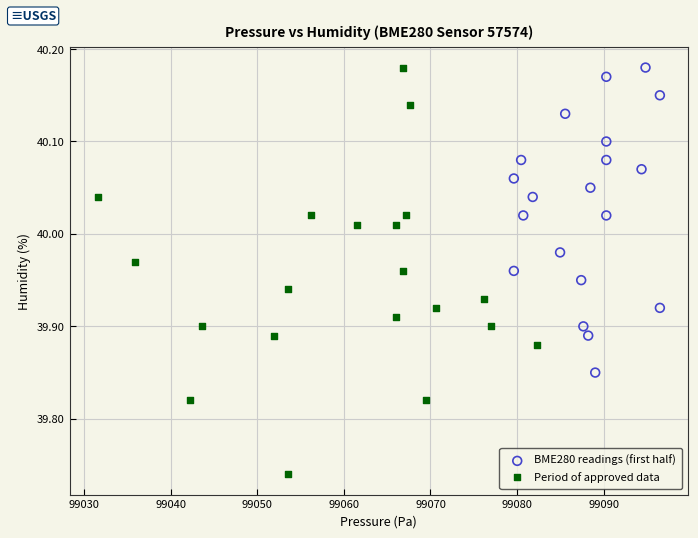

What are all the series names shown in the legend?

BME280 readings (first half), Period of approved data